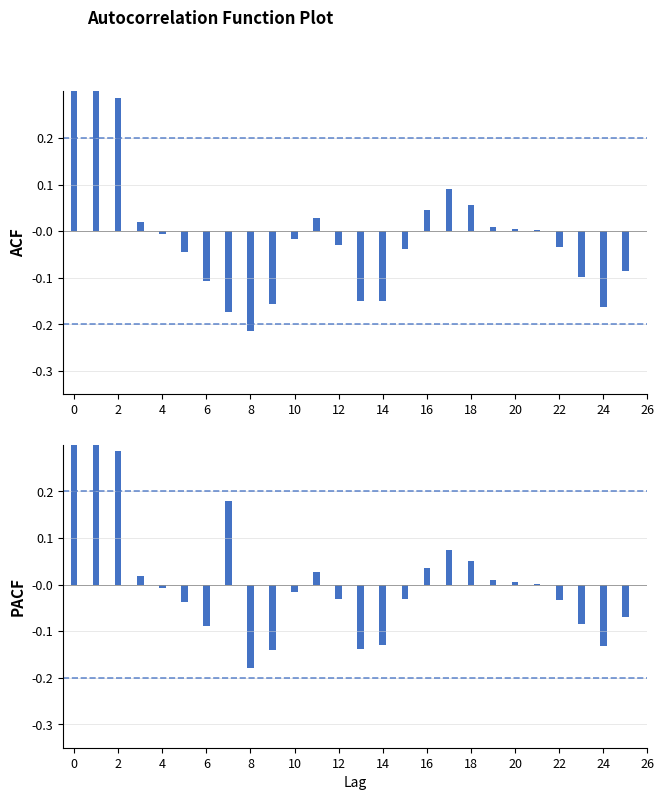

Rank the series at 26 from lowest to highest value.

ACF, PACF